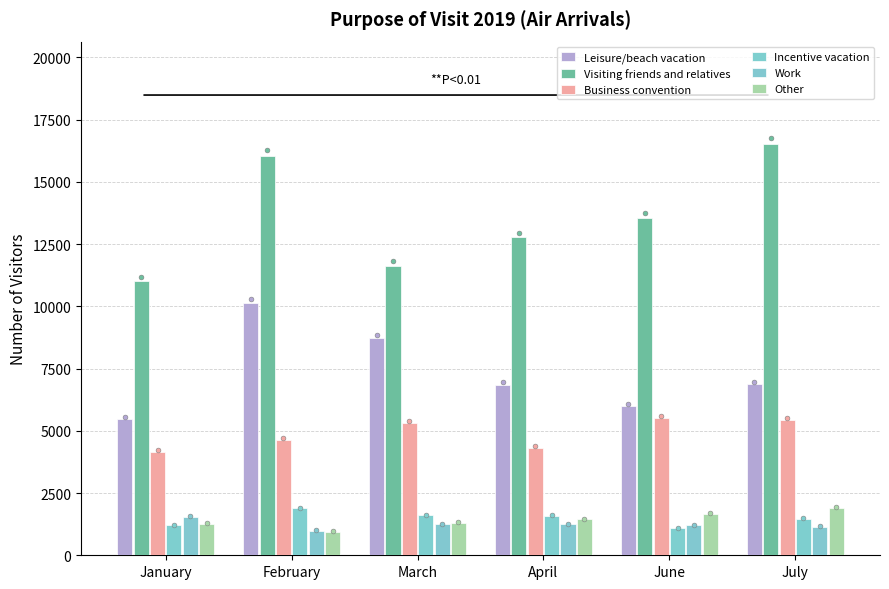

What is the total value across all series at July?

33307